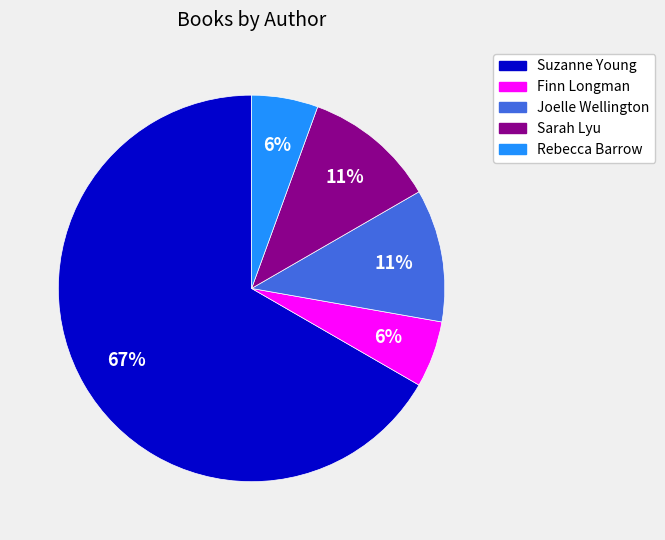

To the nearest percent, what is the combined percentage of Joelle Wellington and Finn Longman?

17%